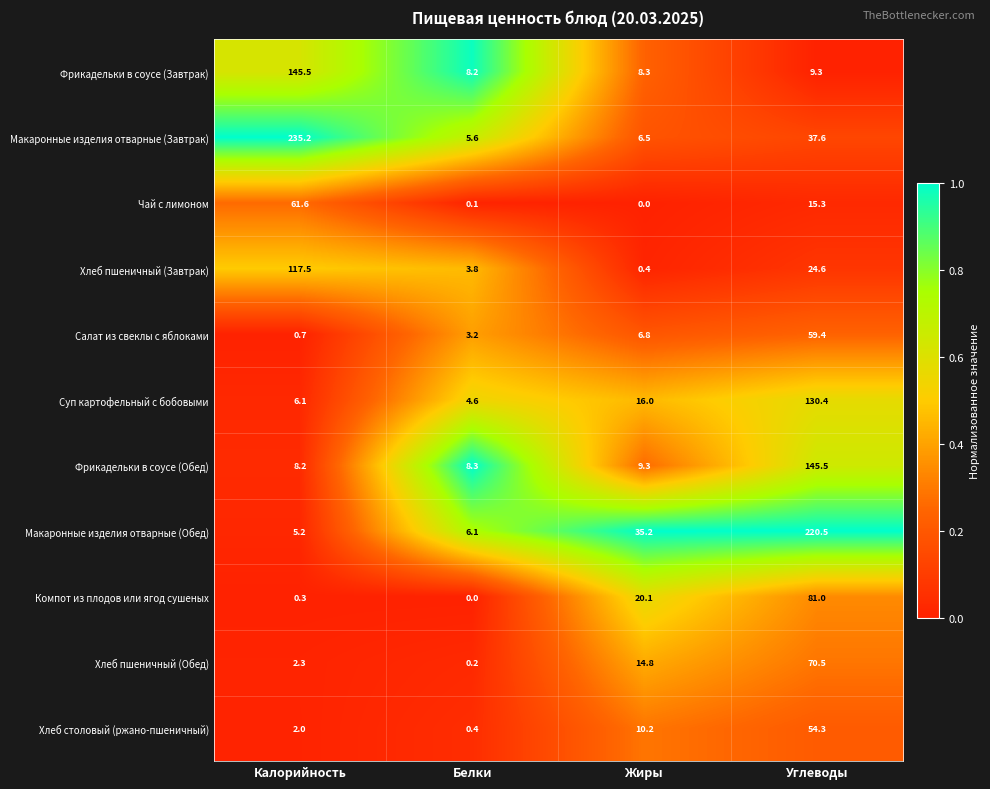

The value of Суп картофельный с бобовыми at Углеводы is 57.7. True or false?

False